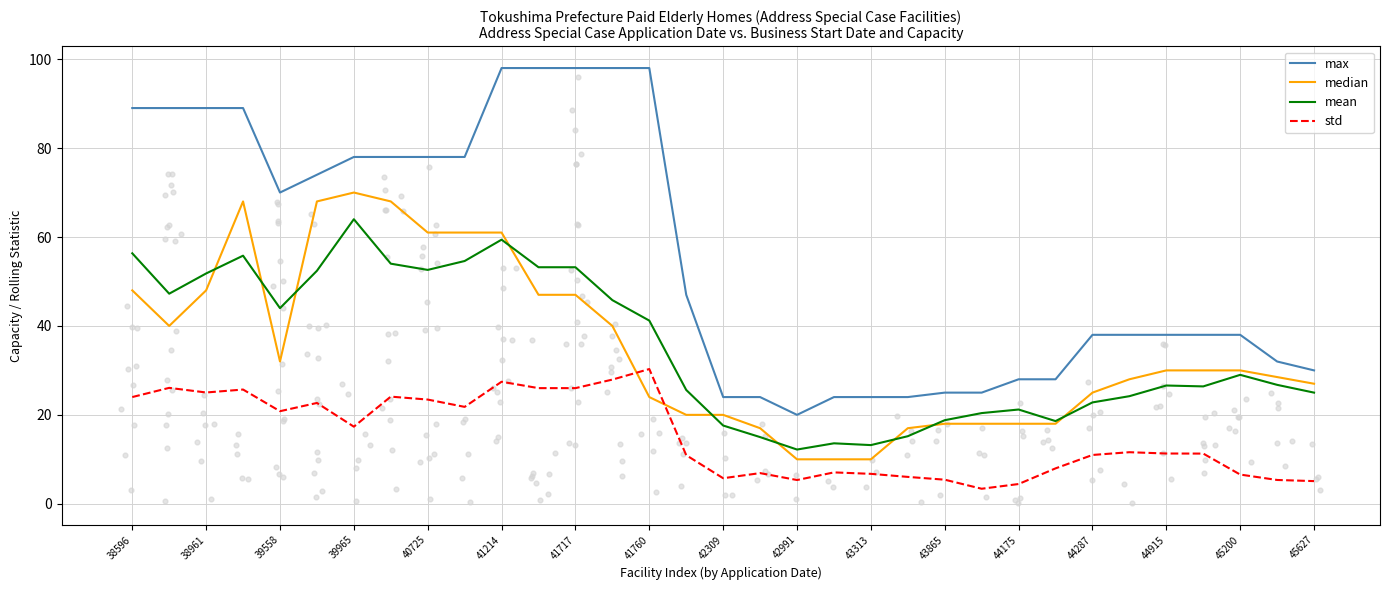

At how many categories does at least one series exceed 96?

5